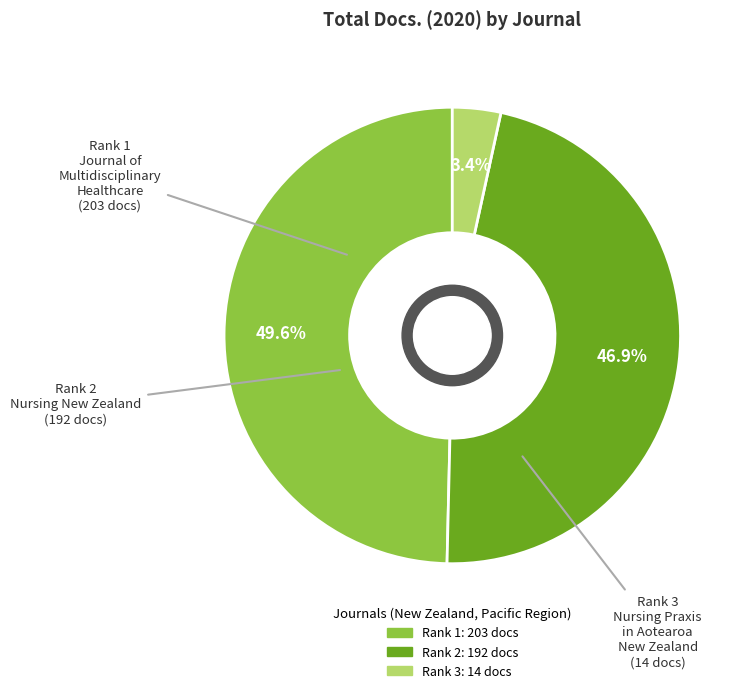

Is there any slice that represents more than half of the pie?

No